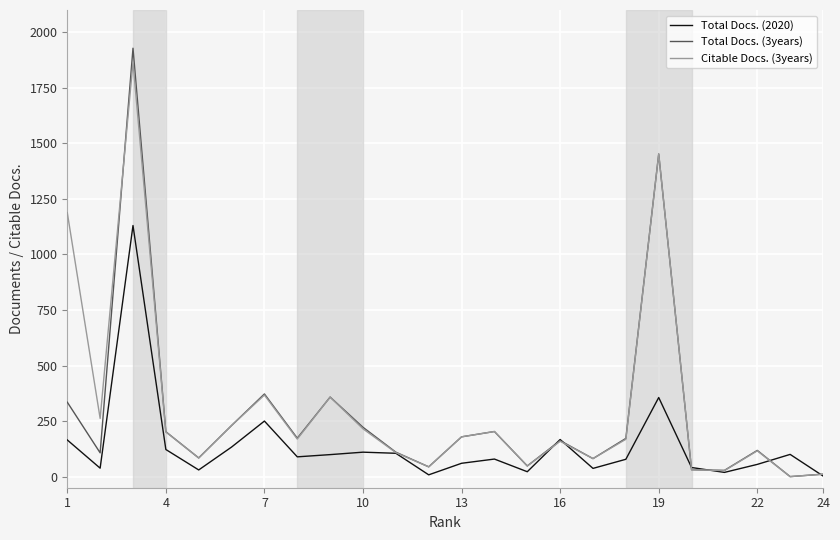

Which series has the largest range (max minus min)?

Total Docs. (3years)